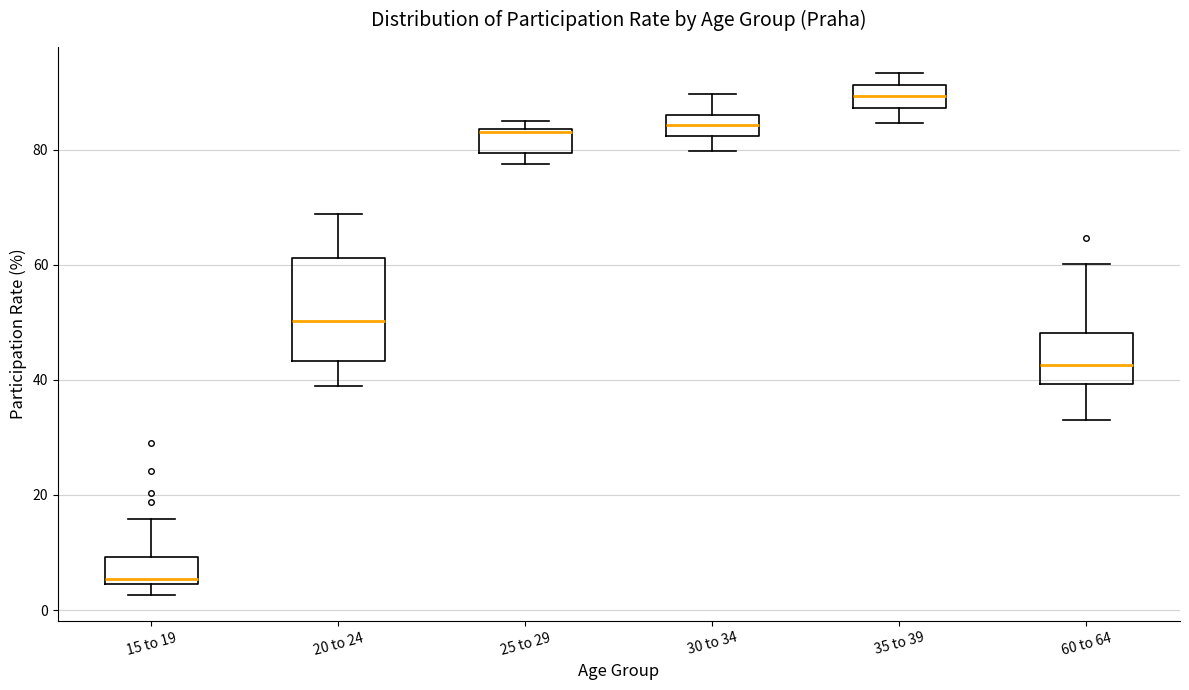

Reading left to right, transcribe this box plot: for each box, give where its median line is, the range the box spans, and where its two whiskers end, as read against the y-axis. The values are not printed on the chart, so give them approximately, as read against the axis.

15 to 19: median 6, box 4 to 10, whiskers 2 to 16
20 to 24: median 50, box 44 to 62, whiskers 38 to 68
25 to 29: median 84, box 80 to 84, whiskers 78 to 84 (just above the box's upper edge)
30 to 34: median 84, box 82 to 86, whiskers 80 to 90
35 to 39: median 90, box 88 to 92, whiskers 84 to 94
60 to 64: median 42, box 40 to 48, whiskers 32 to 60